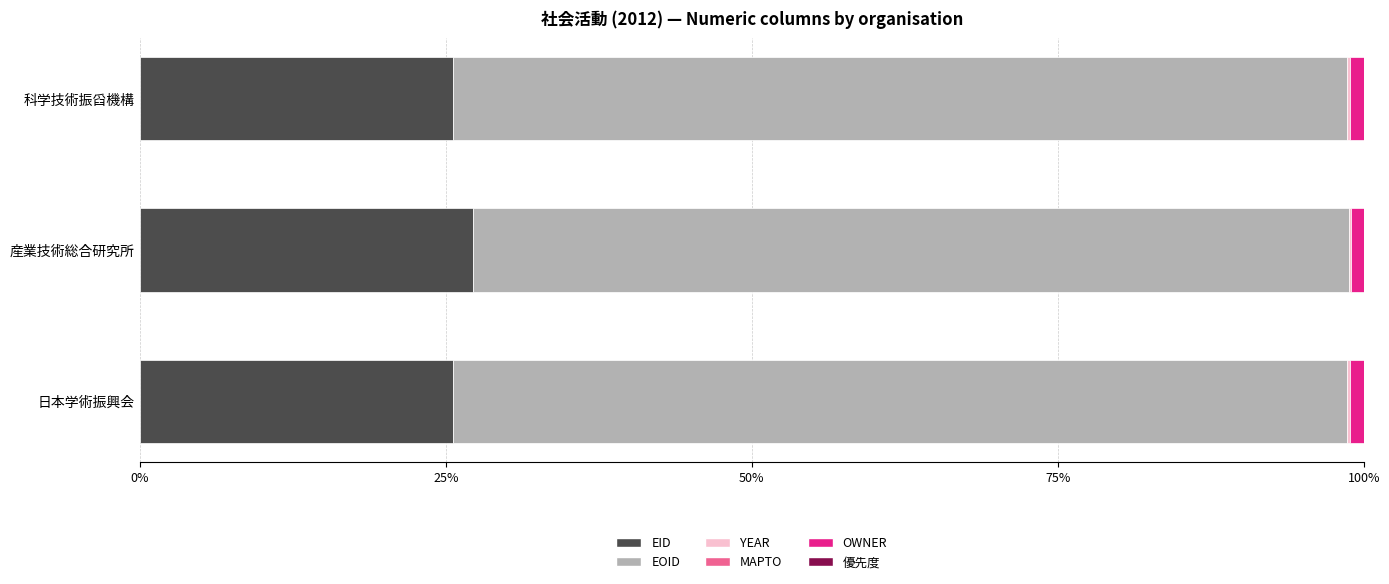

What is the highest value of the EID series?

27.2